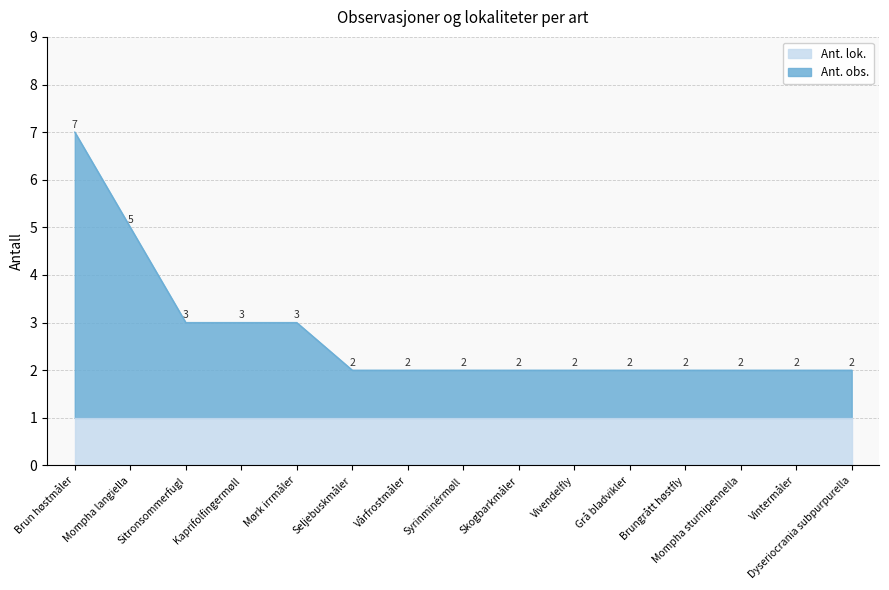

Reading left to right, transcribe all the data shown in this chart.

Brun høstmåler=7	Mompha langiella=5	Sitronsommerfugl=3	Kaprifolfingermøll=3	Mørk irrmåler=3	Seljebuskmåler=2	Vårfrostmåler=2	Syrinminérmøll=2	Skogbarkmåler=2	Vivendelfly=2	Grå bladvikler=2	Brungrått høstfly=2	Mompha sturnipennella=2	Vintermåler=2	Dyseriocrania subpurpurella=2